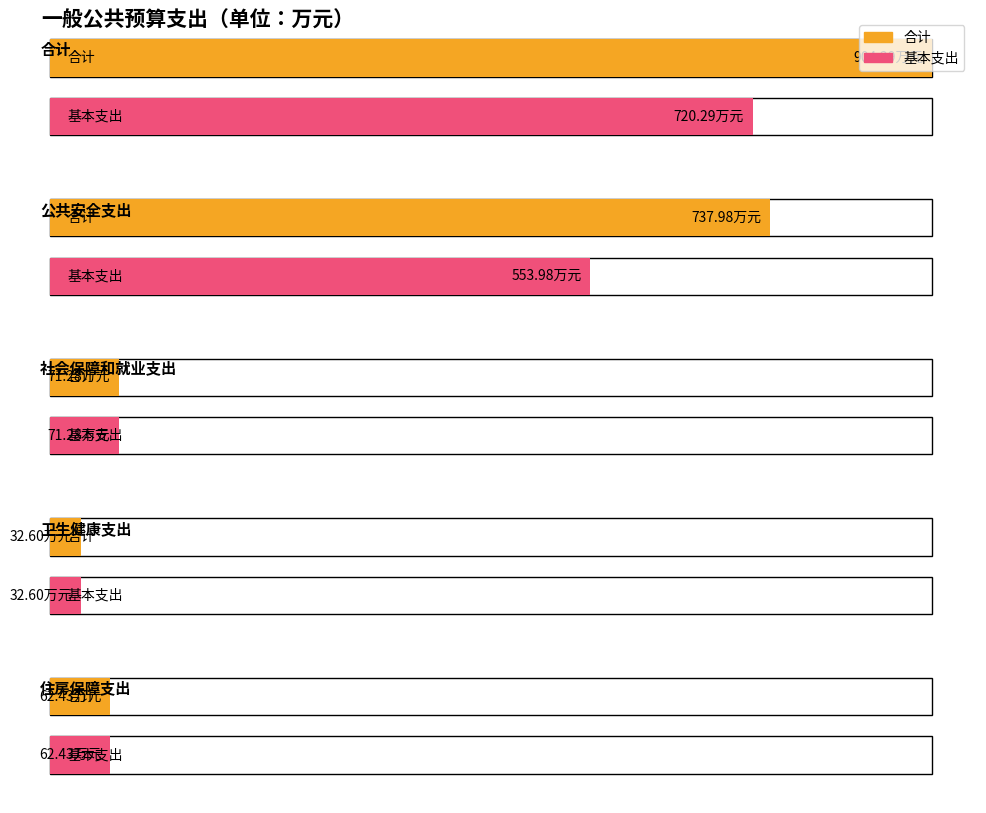

The value of 合计 at 卫生健康支出 is 32.6. True or false?

True